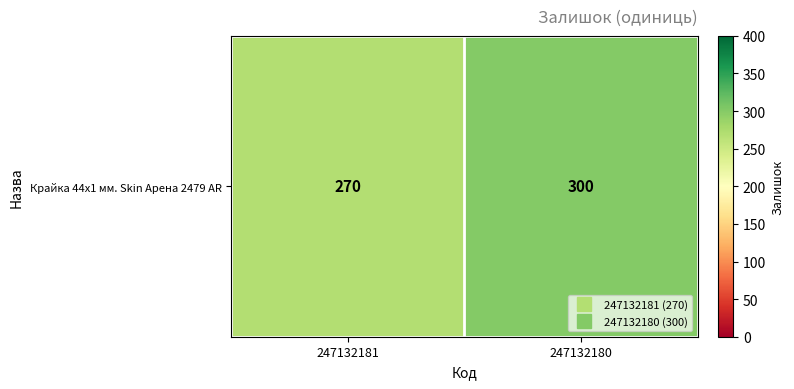

How many data points are less than 300?

1